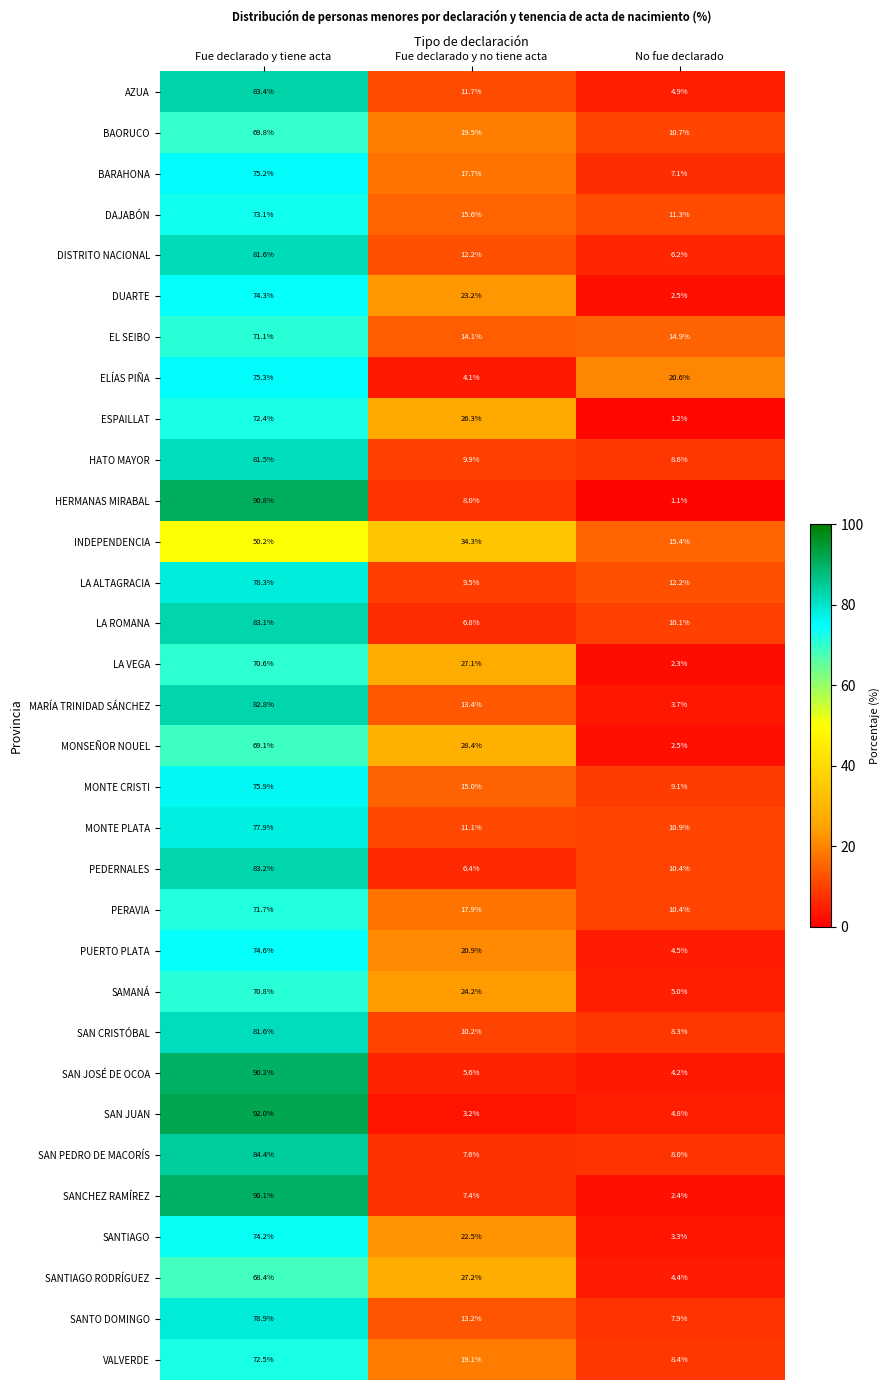

Which label corresponds to the largest value in the chart?

Fue declarado y tiene acta